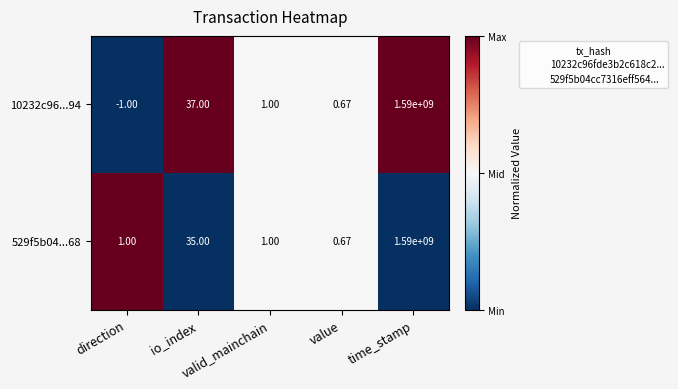

At which category is the sum across all series the highest?

time_stamp